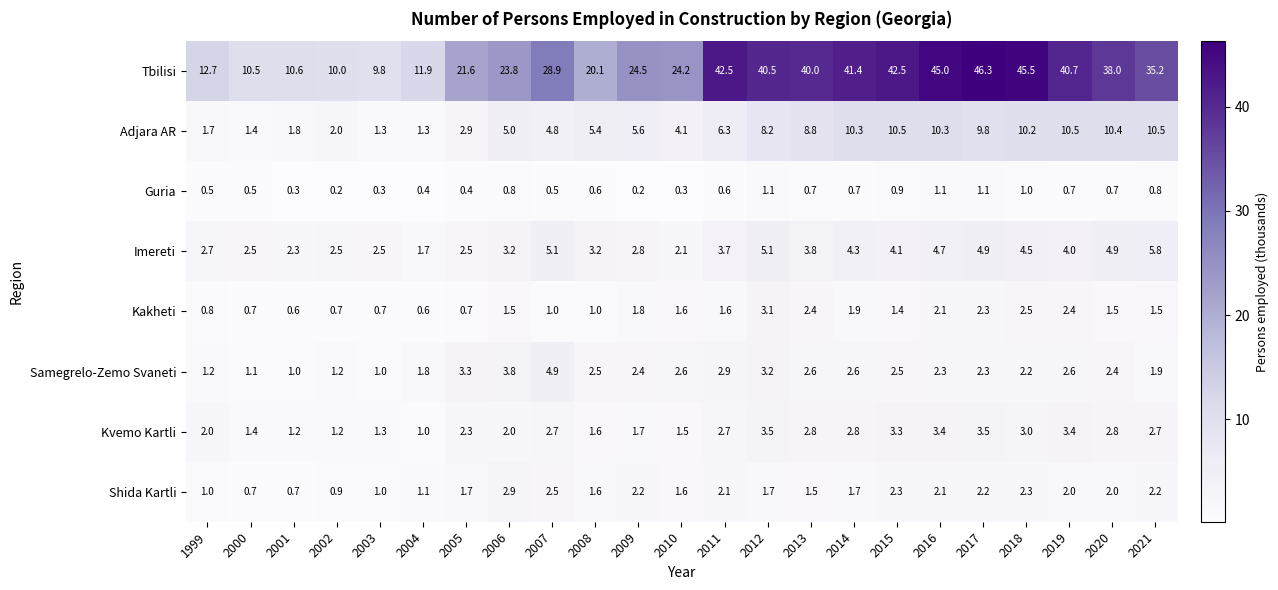

At which label does Kakheti first exceed 1?

2006